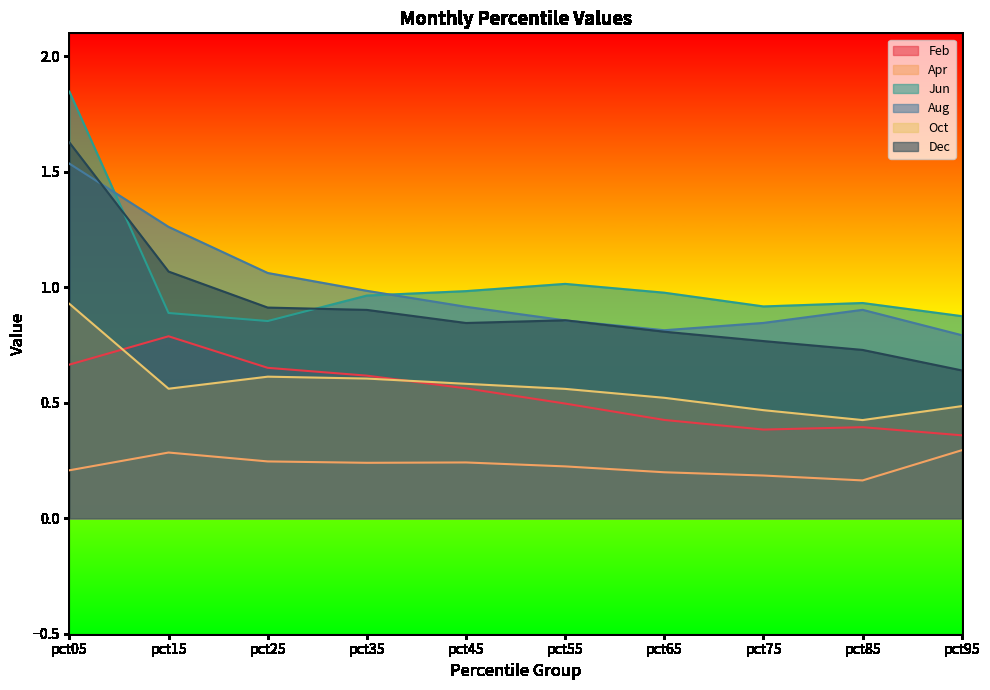

Where is Feb nearest to the value 0?

pct95